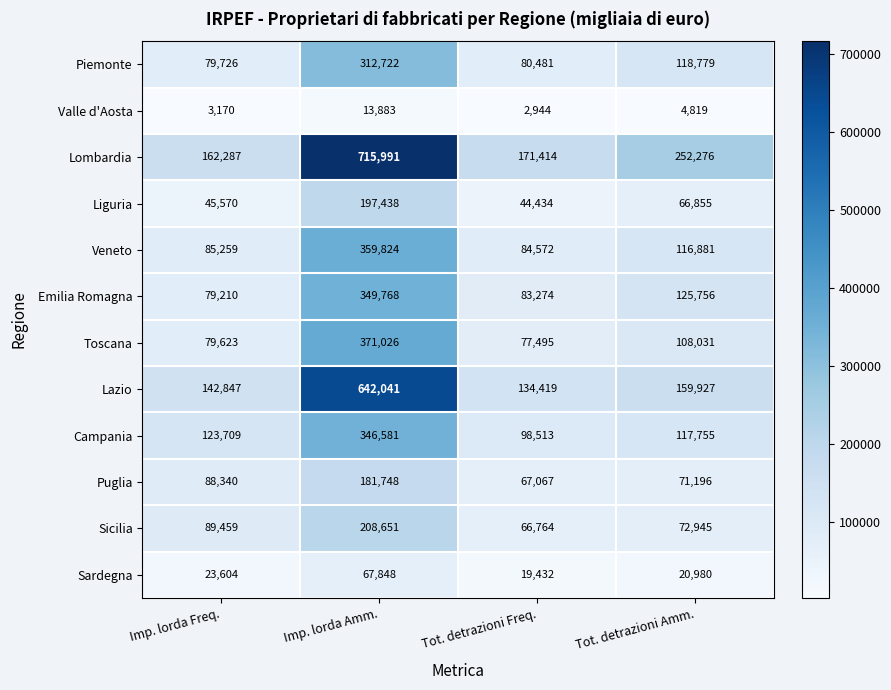

What is the average value of the Puglia series?

102088